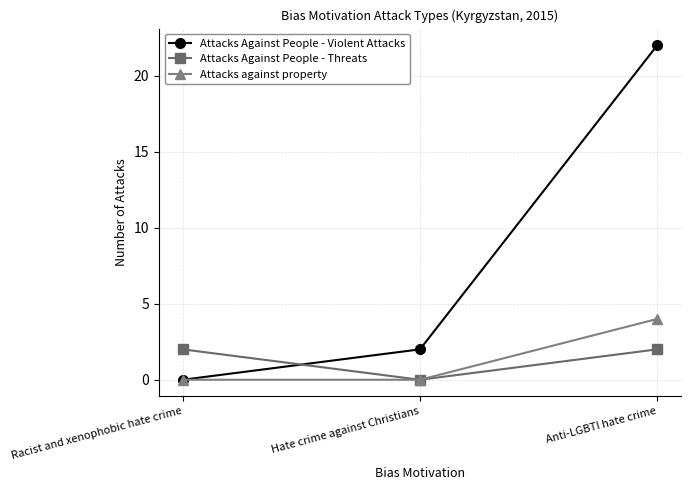

List the labels in order of Attacks Against People - Violent Attacks value, largest first.

Anti-LGBTI hate crime, Hate crime against Christians, Racist and xenophobic hate crime